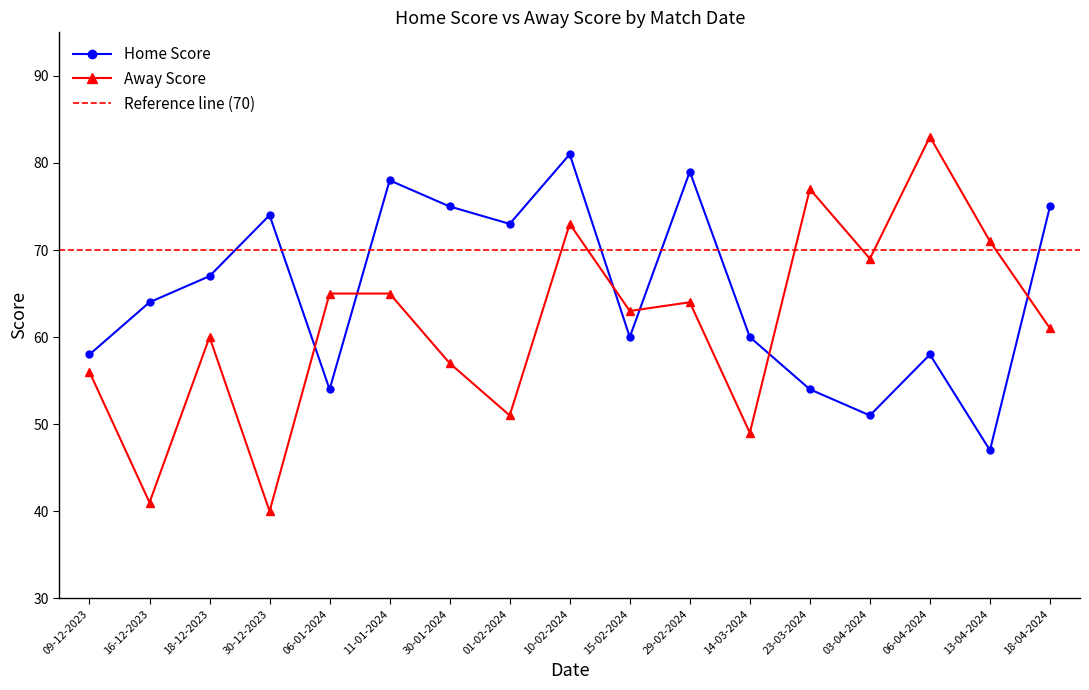

Reading right to left, transcribe all the data shown in this chart.

Home Score: 75	47	58	51	54	60	79	60	81	73	75	78	54	74	67	64	58
Away Score: 61	71	83	69	77	49	64	63	73	51	57	65	65	40	60	41	56